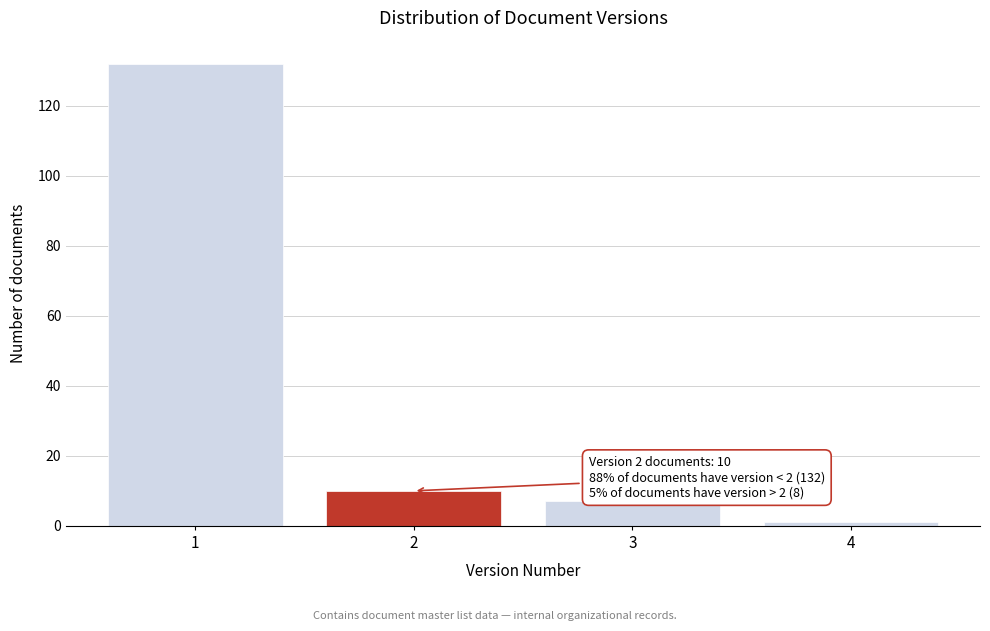

Which range on the x-axis has the tallest bar?

0.5 to 1.5